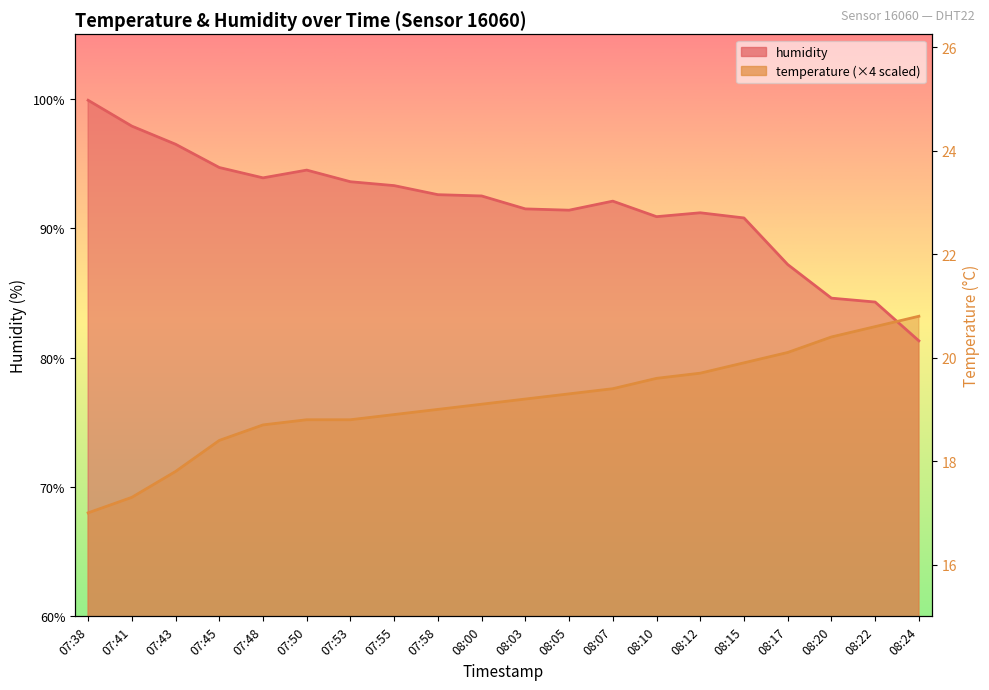

After their last crossing, which series has the higher values: humidity or temperature?

temperature